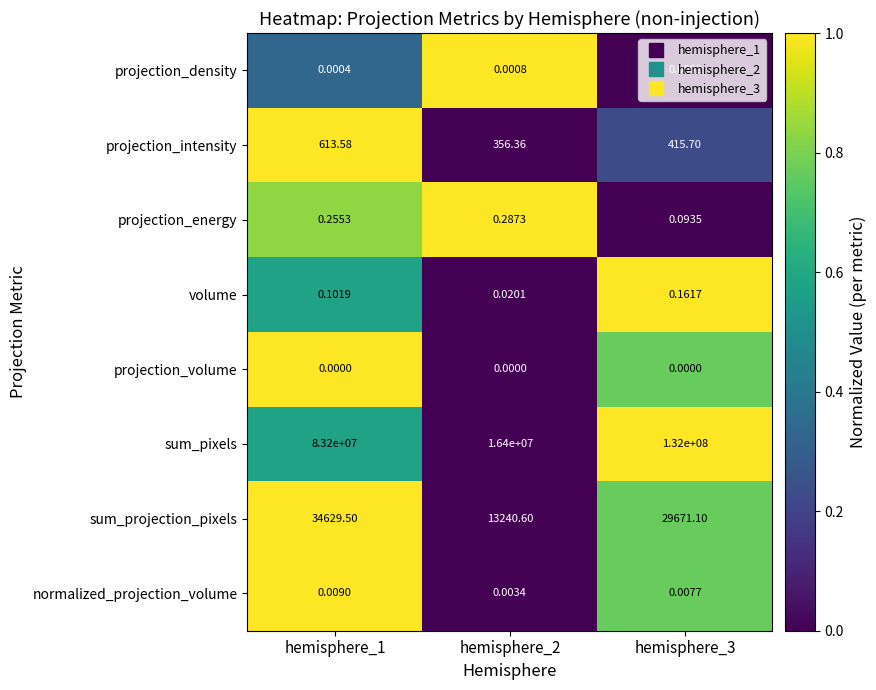

What is the total value across all series at hemisphere_2?

16413597.3